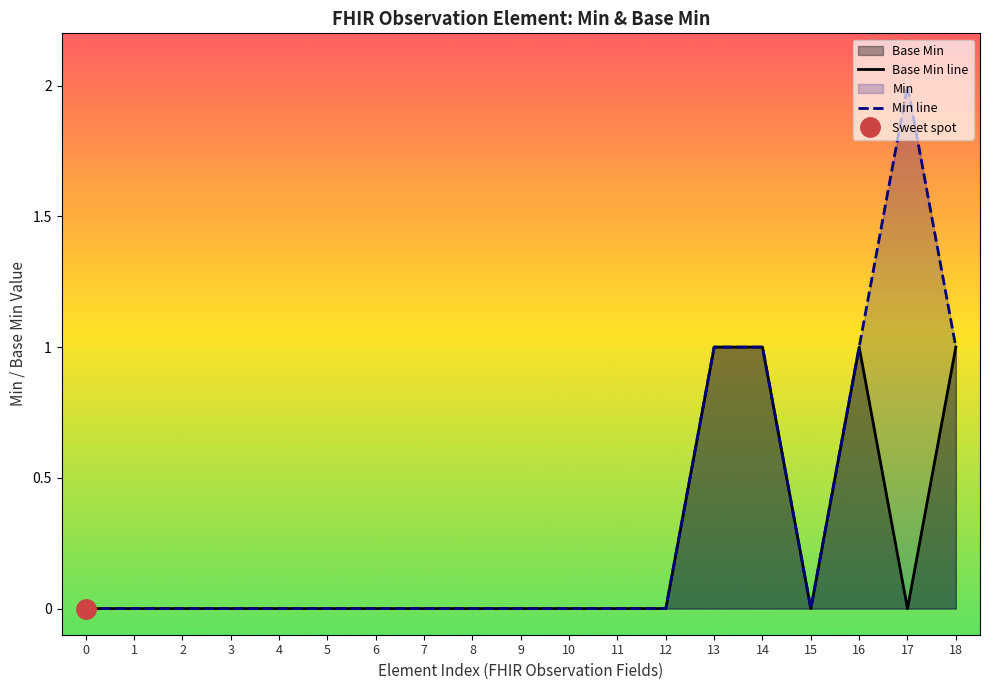

Is it true that Base Min equals 1 at 15?

False